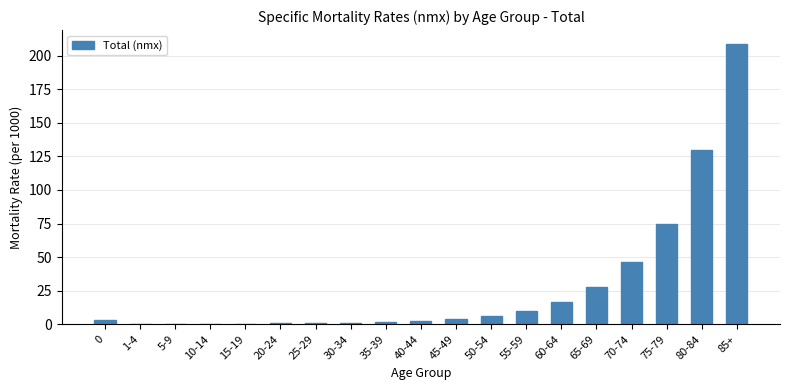

Are the bars grouped side by side (vs. stacked)?

No